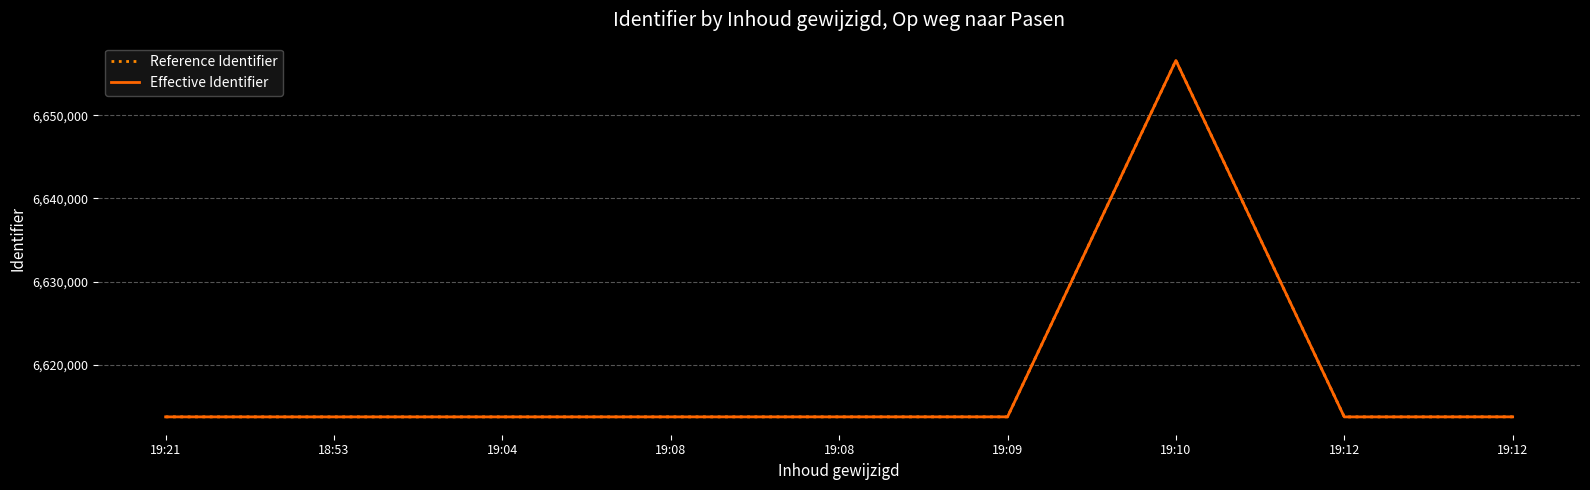

Does the chart have visible grid lines?

Yes